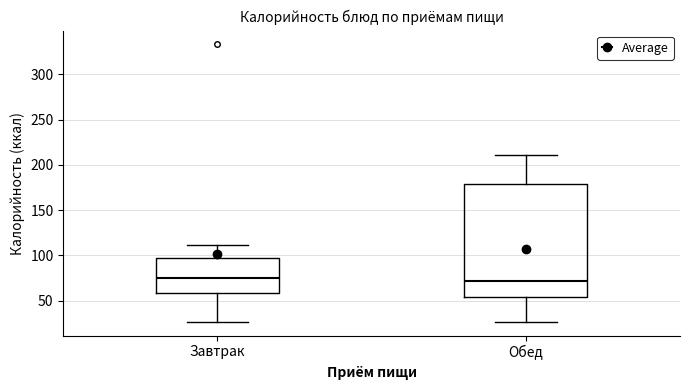

Reading left to right, read every box against the y-axis: the position of its median line, the range the box covers, and the ends of its whiskers. The values are not printed on the chart, so give them approximately, as read against the axis.

Завтрак: median 75, box 60 to 95, whiskers 25 to 110
Обед: median 70, box 55 to 180, whiskers 25 to 210